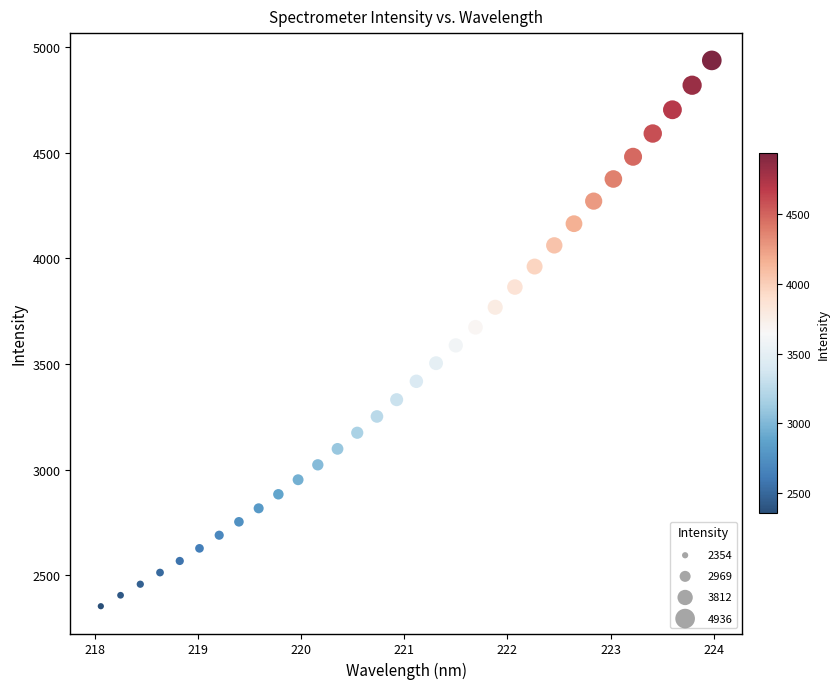

What is the range of X values (max minus min)?

5.9